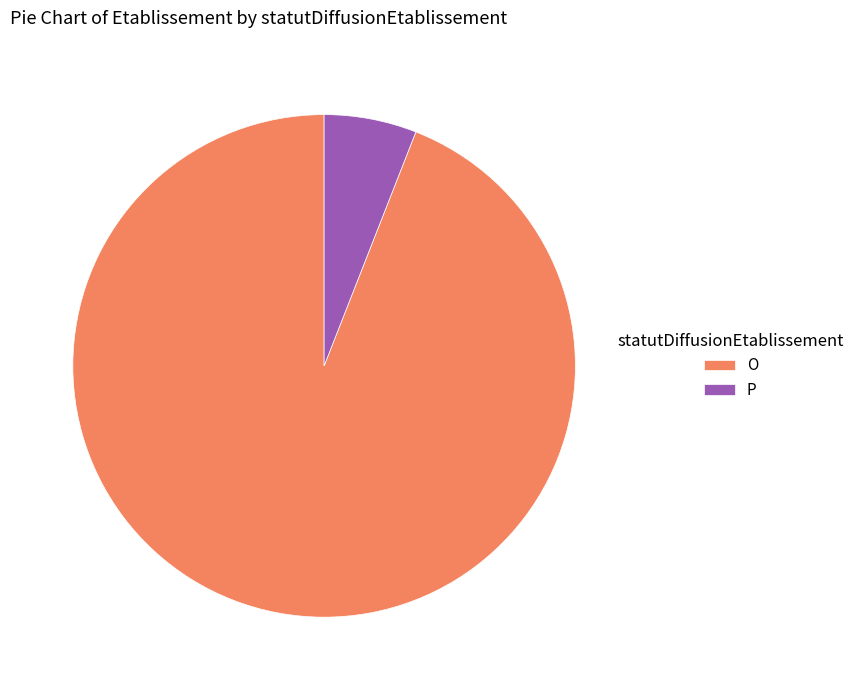

Rank the categories by value from lowest to highest.

P, O